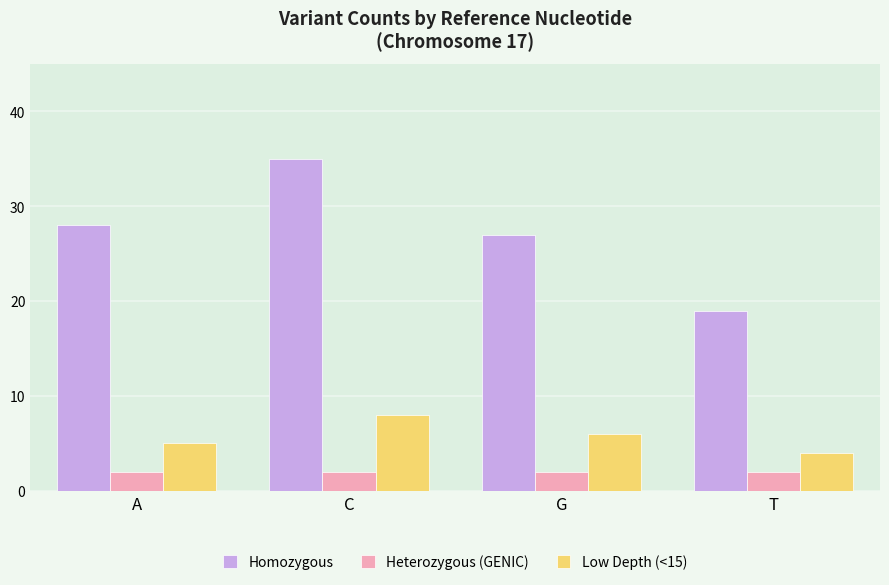

Count the number of data series in this chart.

3